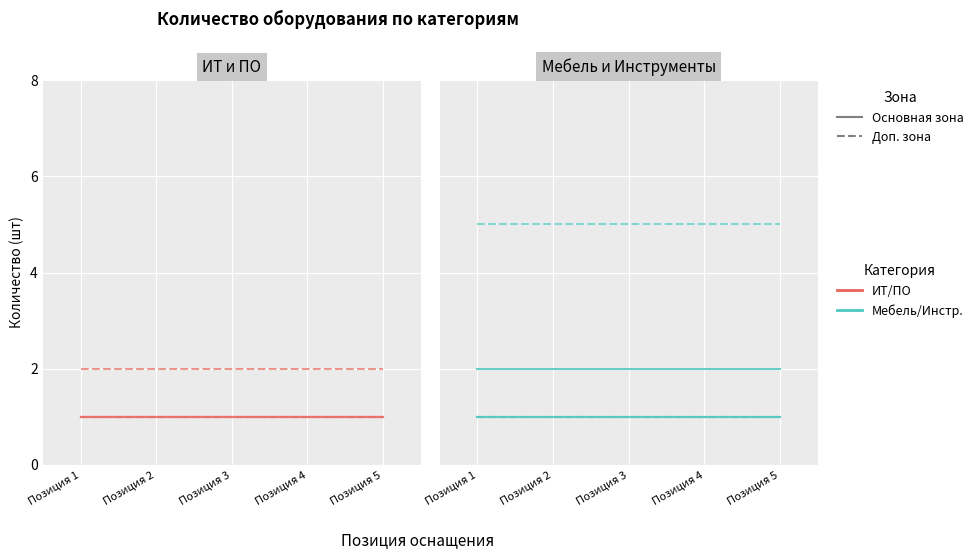

Which label corresponds to the smallest value in the chart?

1